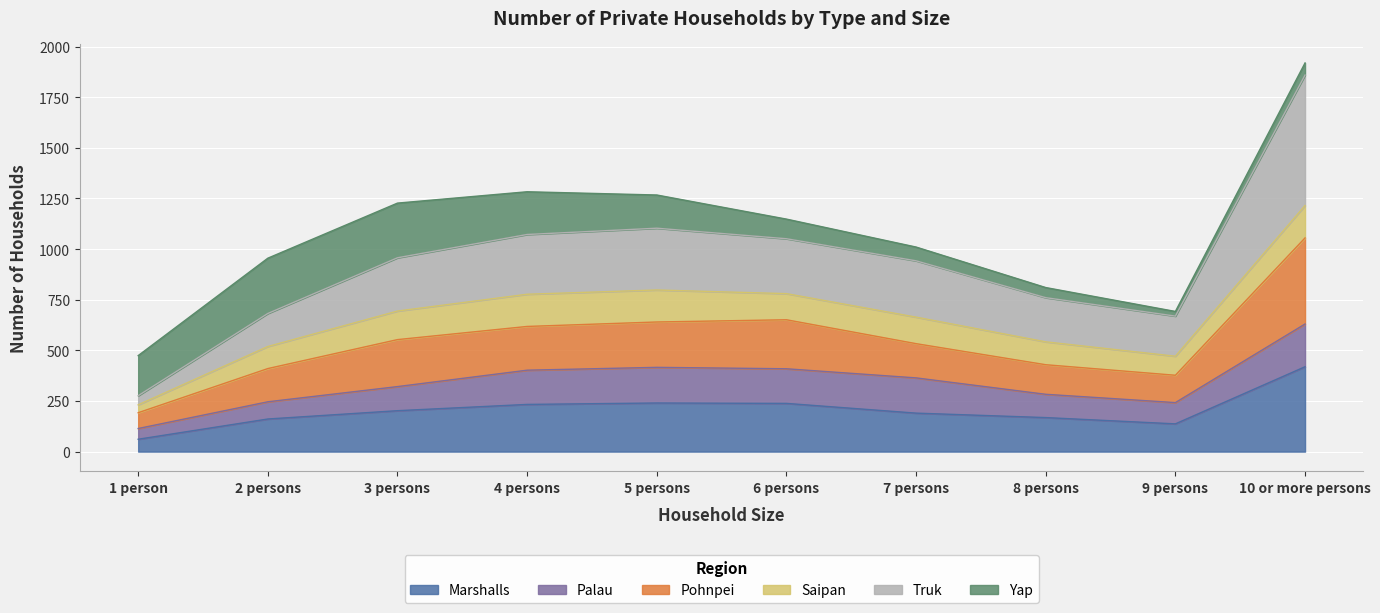

What is the maximum value for Marshalls?

419